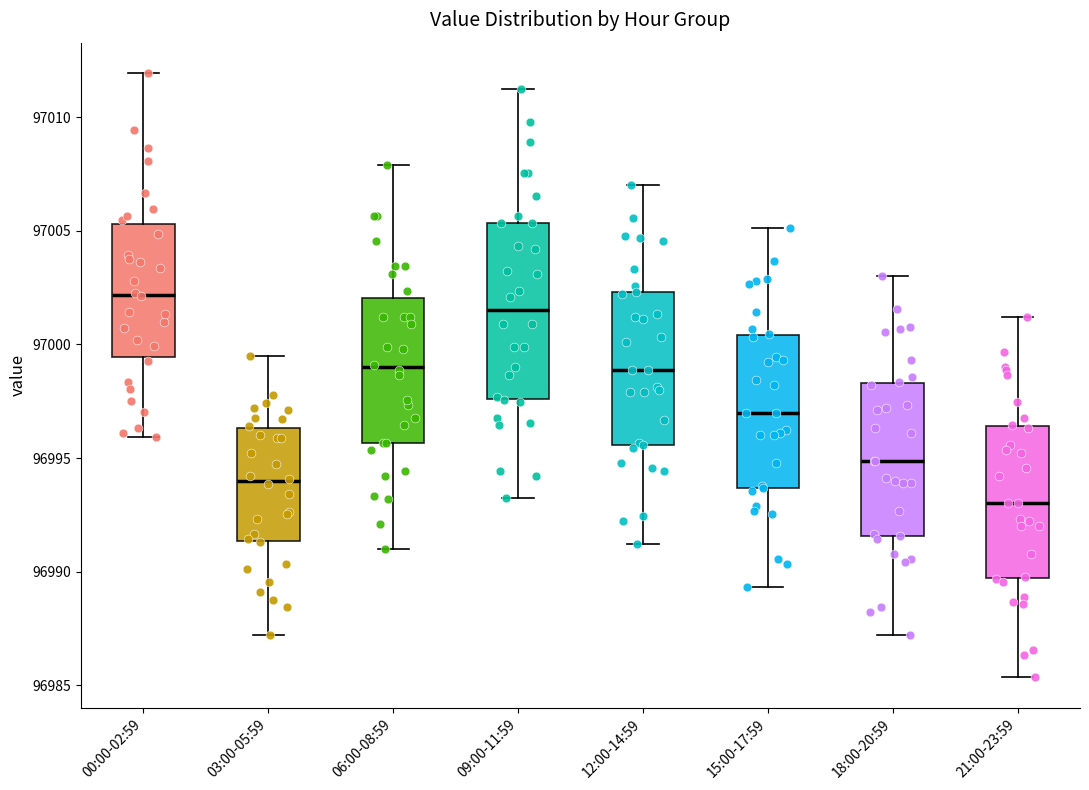

Which box has the highest median line?

00:00-02:59